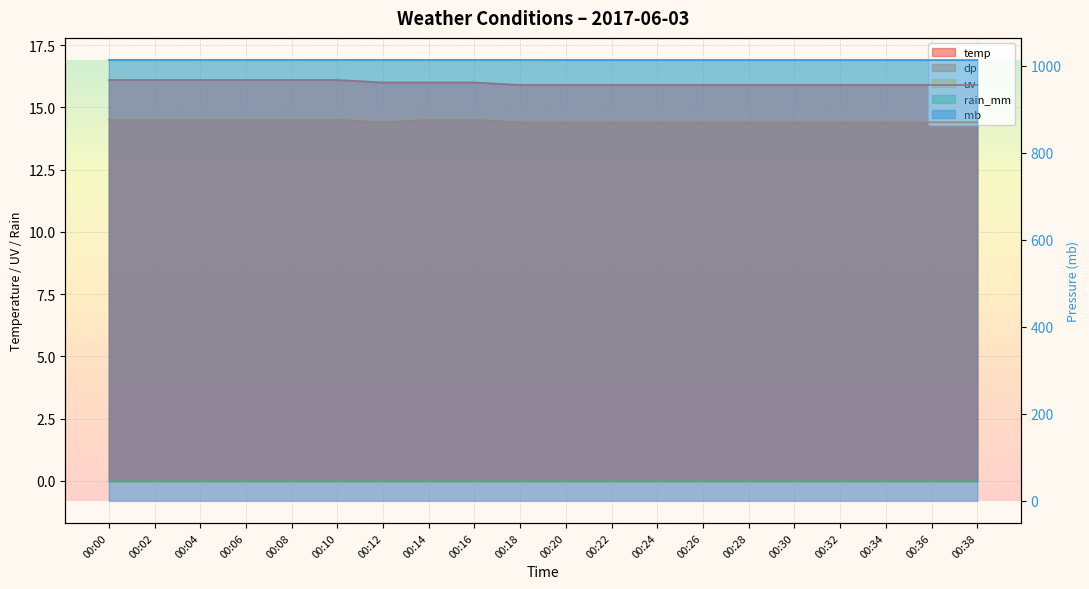

Reading left to right, extract all data points from this chart.

temp: 00:00=16.1	00:02=16.1	00:04=16.1	00:06=16.1	00:08=16.1	00:10=16.1	00:12=16.0	00:14=16.0	00:16=16.0	00:18=15.9	00:20=15.9	00:22=15.9	00:24=15.9	00:26=15.9	00:28=15.9	00:30=15.9	00:32=15.9	00:34=15.9	00:36=15.9	00:38=15.9
dp: 00:00=14.5	00:02=14.5	00:04=14.5	00:06=14.5	00:08=14.5	00:10=14.5	00:12=14.4	00:14=14.5	00:16=14.5	00:18=14.4	00:20=14.4	00:22=14.4	00:24=14.4	00:26=14.4	00:28=14.4	00:30=14.4	00:32=14.4	00:34=14.4	00:36=14.4	00:38=14.4
mb: 00:00=1013.7	00:02=1013.7	00:04=1013.7	00:06=1013.7	00:08=1013.7	00:10=1013.7	00:12=1013.7	00:14=1013.7	00:16=1013.7	00:18=1013.7	00:20=1013.6	00:22=1013.6	00:24=1013.6	00:26=1013.6	00:28=1013.6	00:30=1013.6	00:32=1013.6	00:34=1013.6	00:36=1013.6	00:38=1013.6